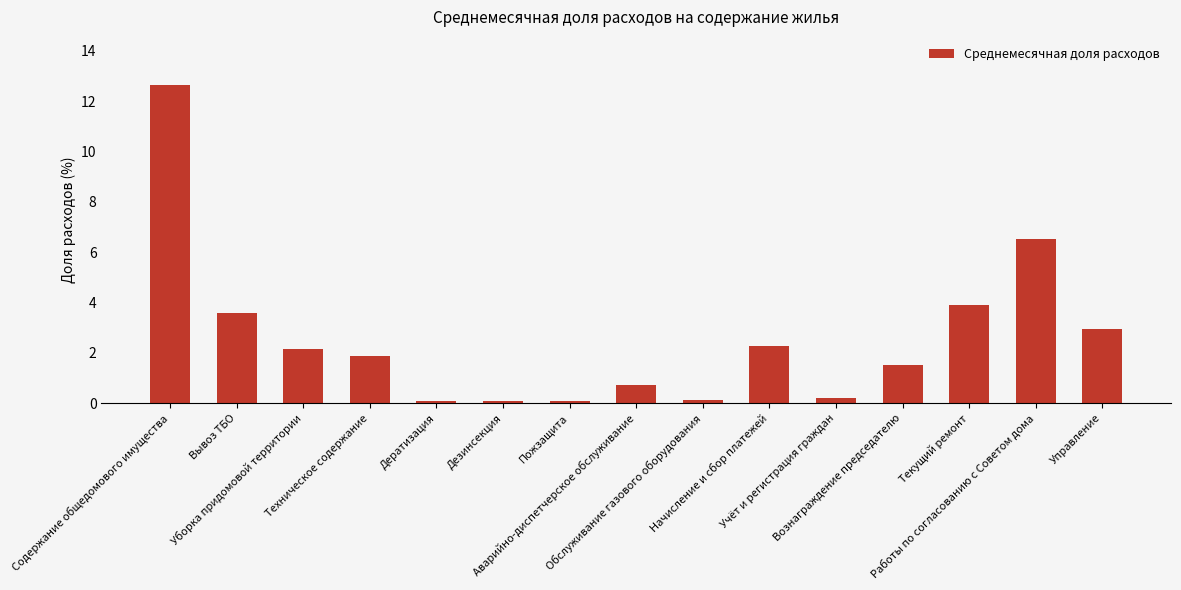

What is the change in value from Дезинсекция to Текущий ремонт?

+3.8